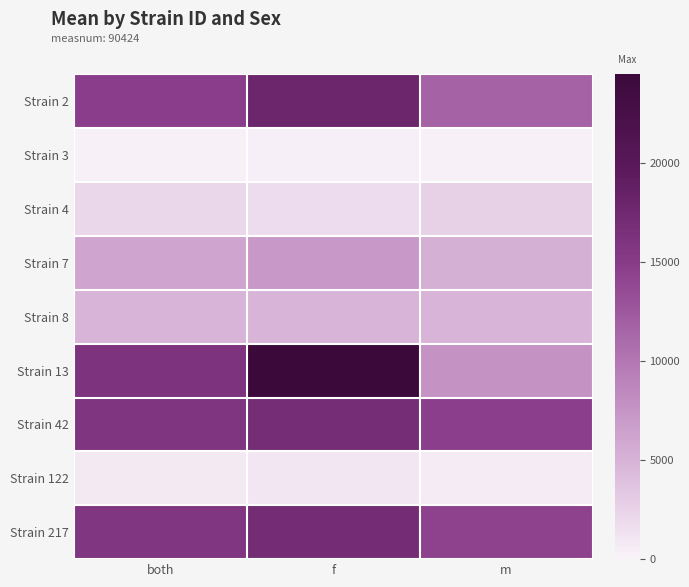

Reading left to right, list all the values displayed in this chart.

Strain 2: both=14738.5	f=17818.6	m=11658.4
Strain 3: both=258.6	f=305.8	m=211.4
Strain 4: both=2176.1	f=1734.6	m=2617.6
Strain 7: both=6155.0	f=7122.1	m=5187.8
Strain 8: both=4927.0	f=4956.0	m=4898.0
Strain 13: both=16103.8	f=24475.8	m=7731.8
Strain 42: both=15793.3	f=16876.3	m=14710.3
Strain 122: both=820.5	f=996.8	m=644.2
Strain 217: both=15593.0	f=16935.0	m=14251.0